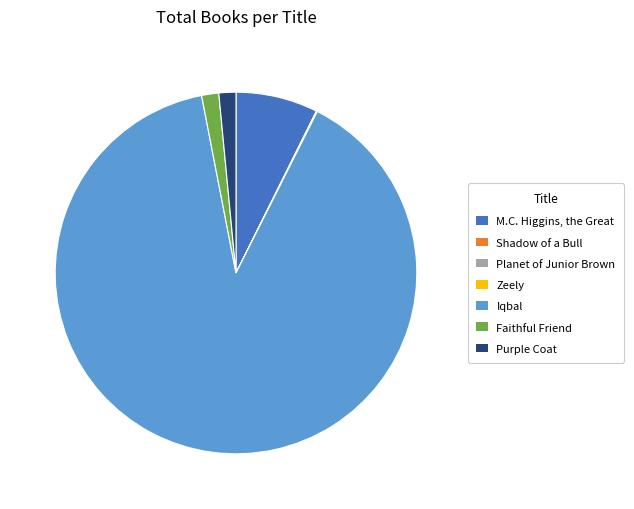

Is Iqbal the majority of the pie?

Yes